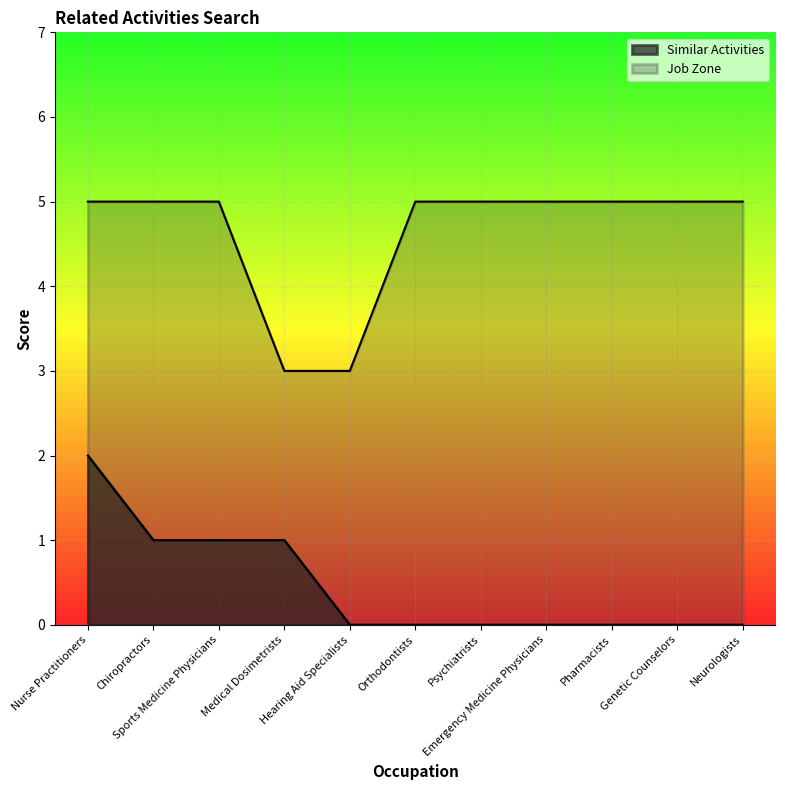

True or false: Similar Activities has more than 0 points higher than both neighbors.

False